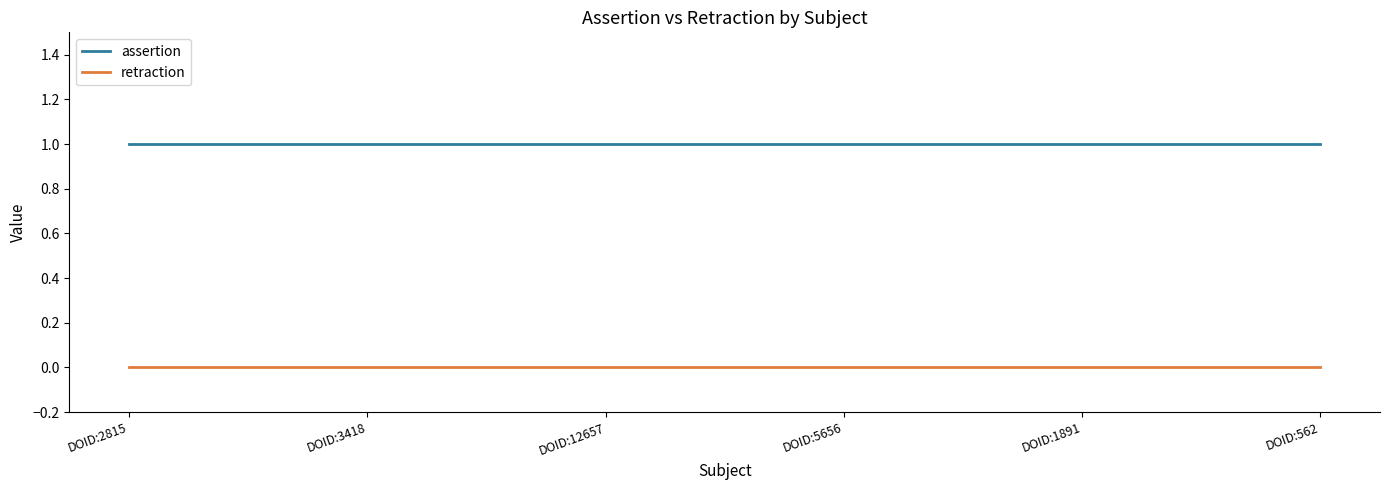

Reading right to left, transcribe all the data shown in this chart.

assertion: 1	1	1	1	1	1
retraction: 0	0	0	0	0	0